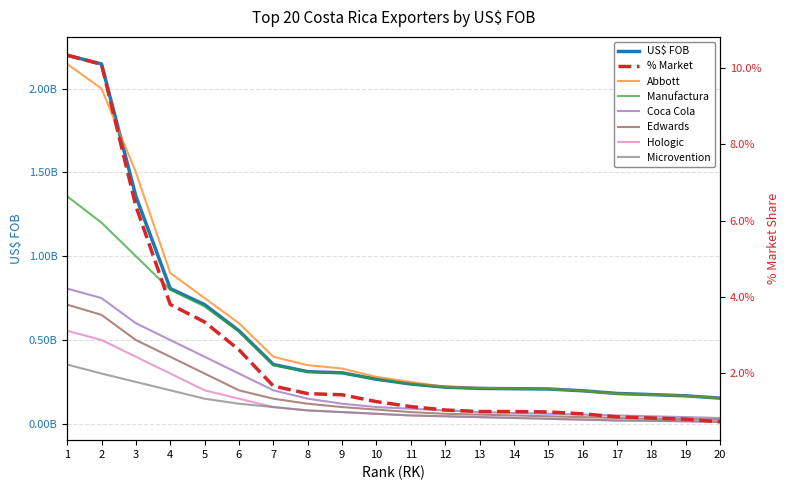

What is the sum of the BOSTON SCIENTIFIC values at 3 and 2?

3503531264.0